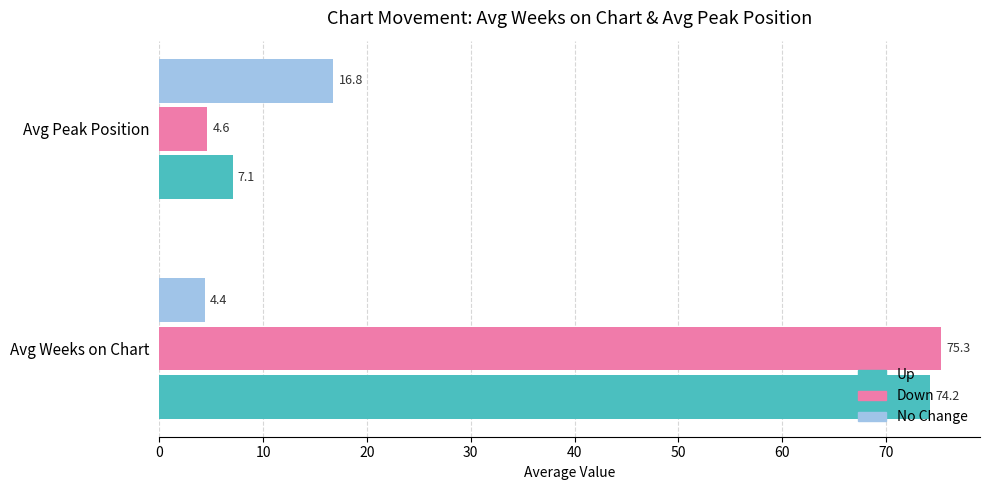

What is the lowest value of the Down series?

4.6